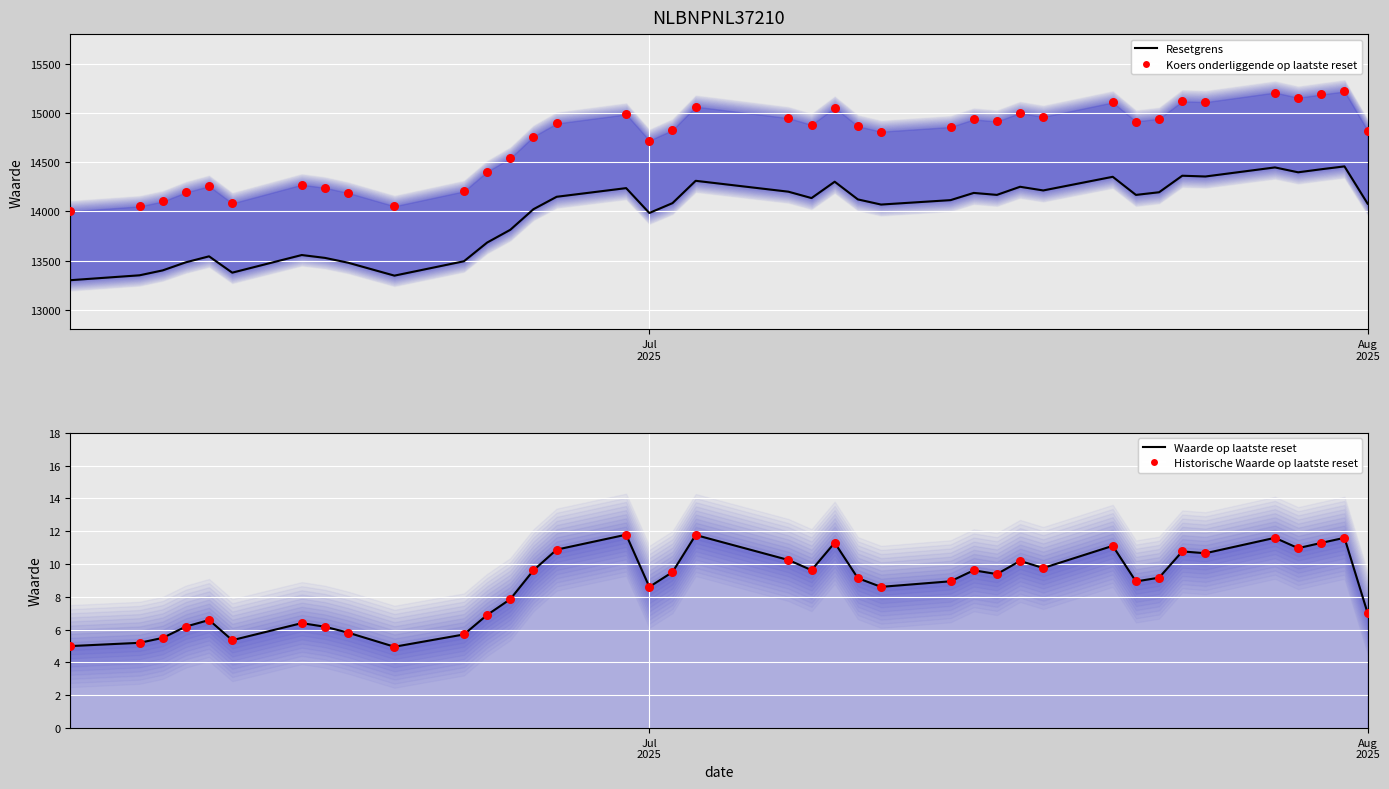

Which series contains the lowest Y value?

Waarde op laatste reset